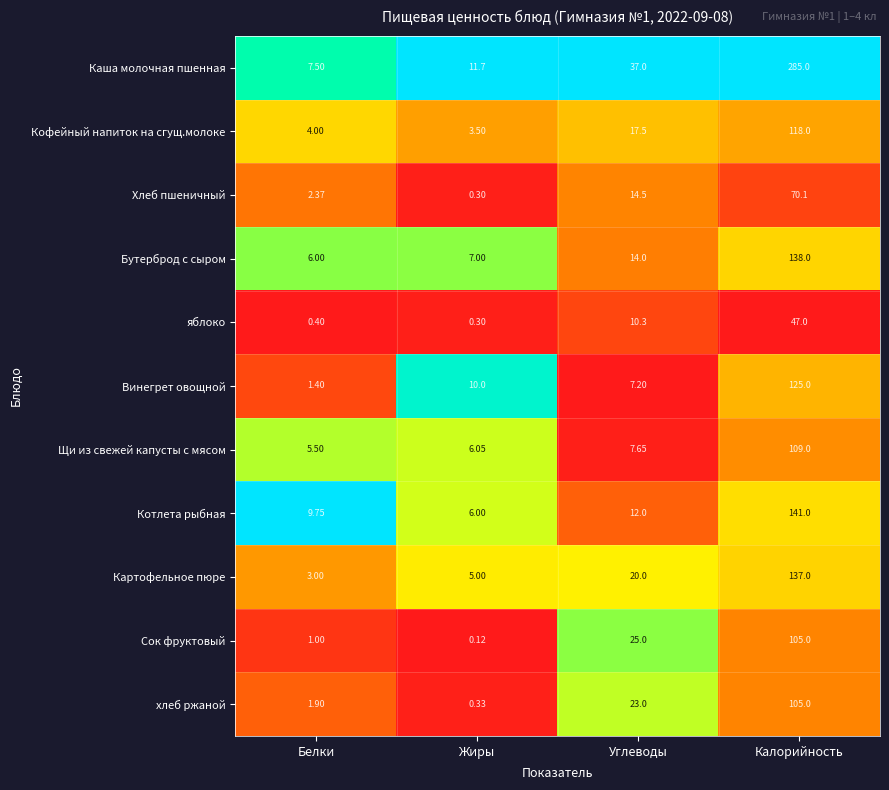

At which label is Сок фруктовый closest to 52?

Углеводы